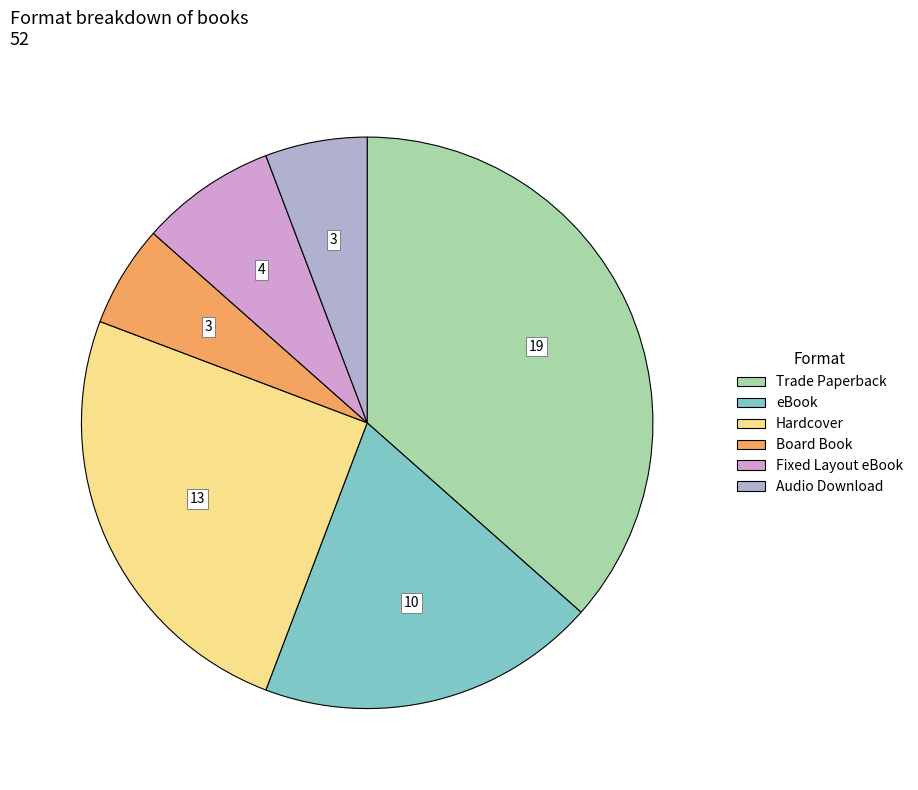

To the nearest percent, what percentage of the pie is Hardcover?

25%